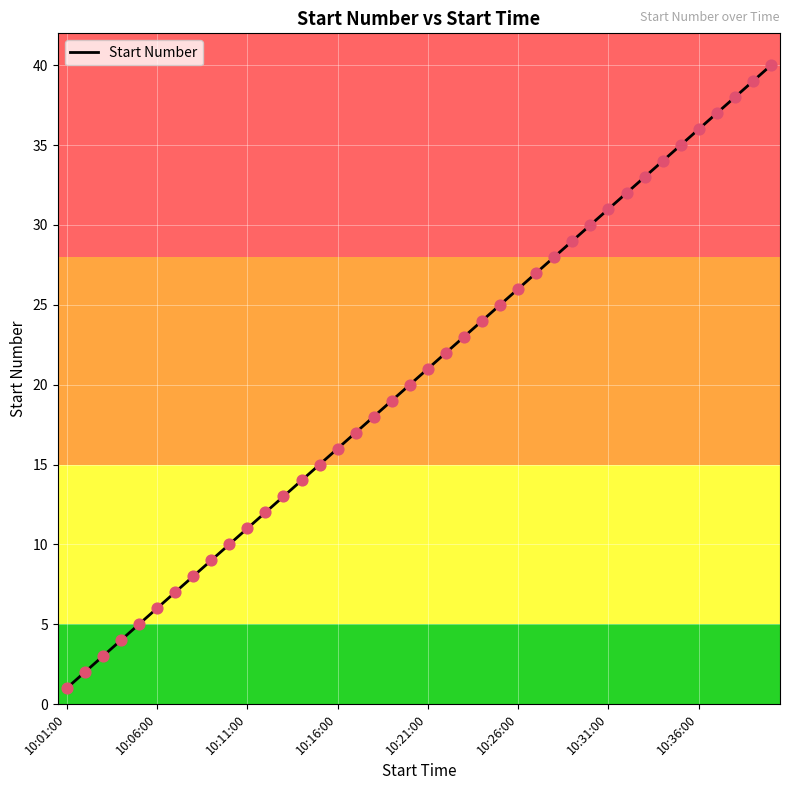

What is the maximum value shown in the chart?

40